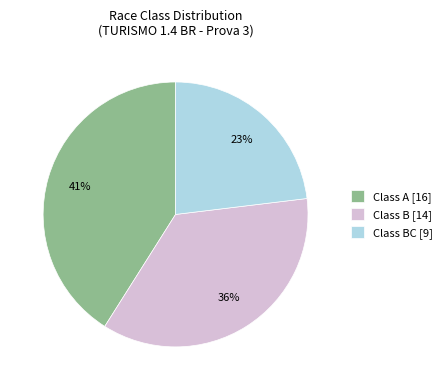

Does any single category account for the majority?

No